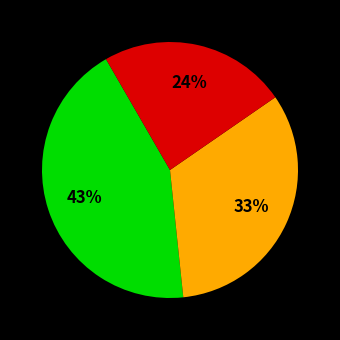

Is there a majority slice in this chart?

No